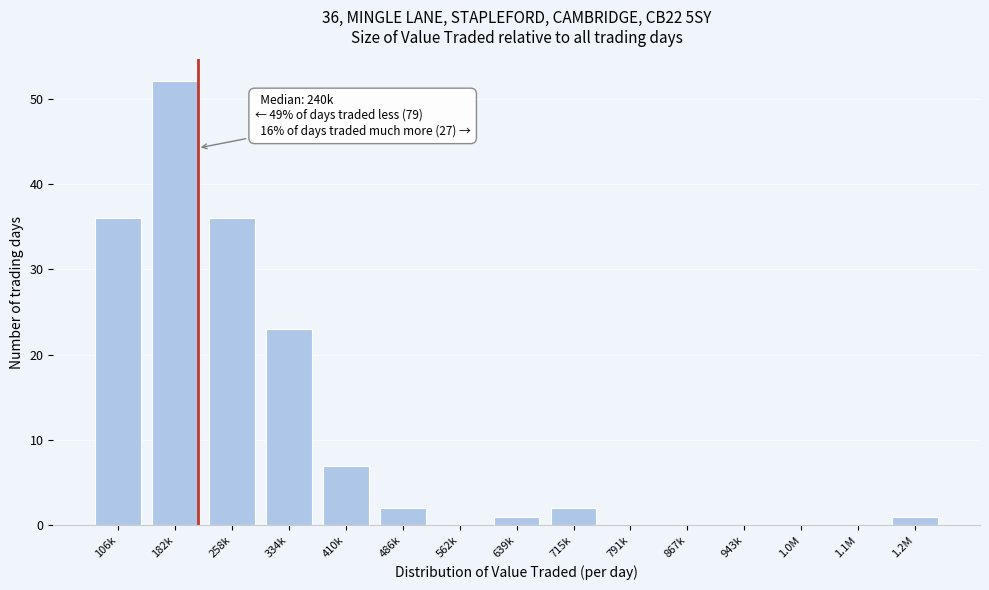

Reading right to left, extract all data points from this chart.

1.2M=1	1.1M=0	1.0M=0	943k=0	867k=0	791k=0	715k=2	639k=1	562k=0	486k=2	410k=7	334k=23	258k=36	182k=52	106k=36